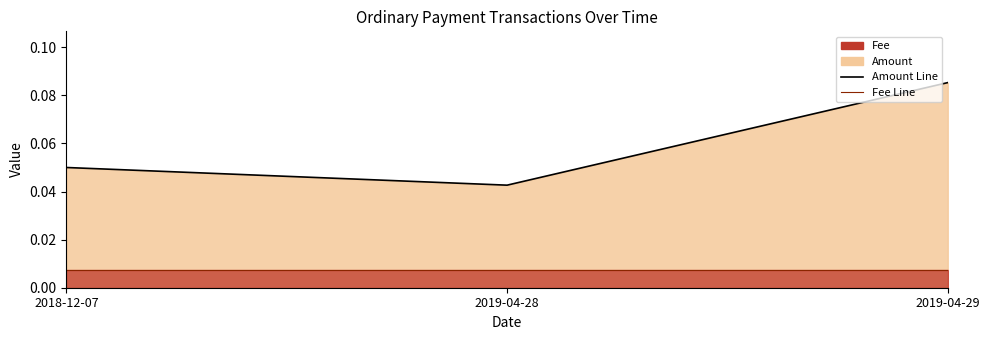

Which series has the largest range (max minus min)?

Amount Line